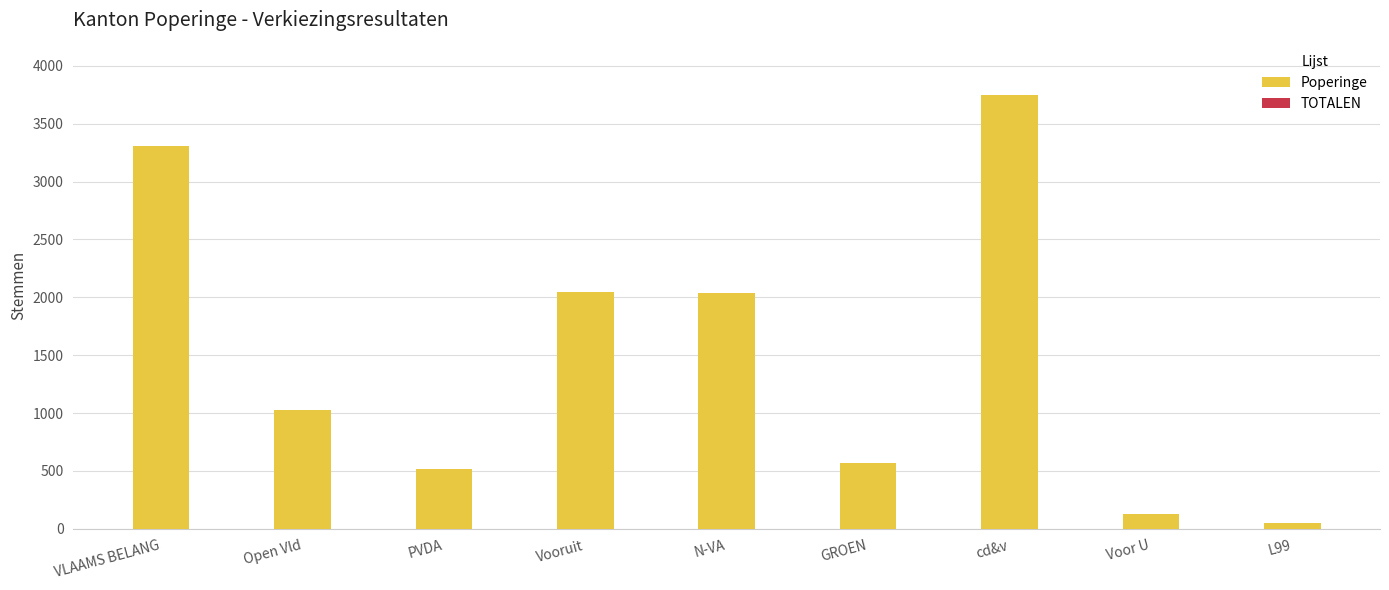

True or false: the data shows 2800 at Vooruit.

False